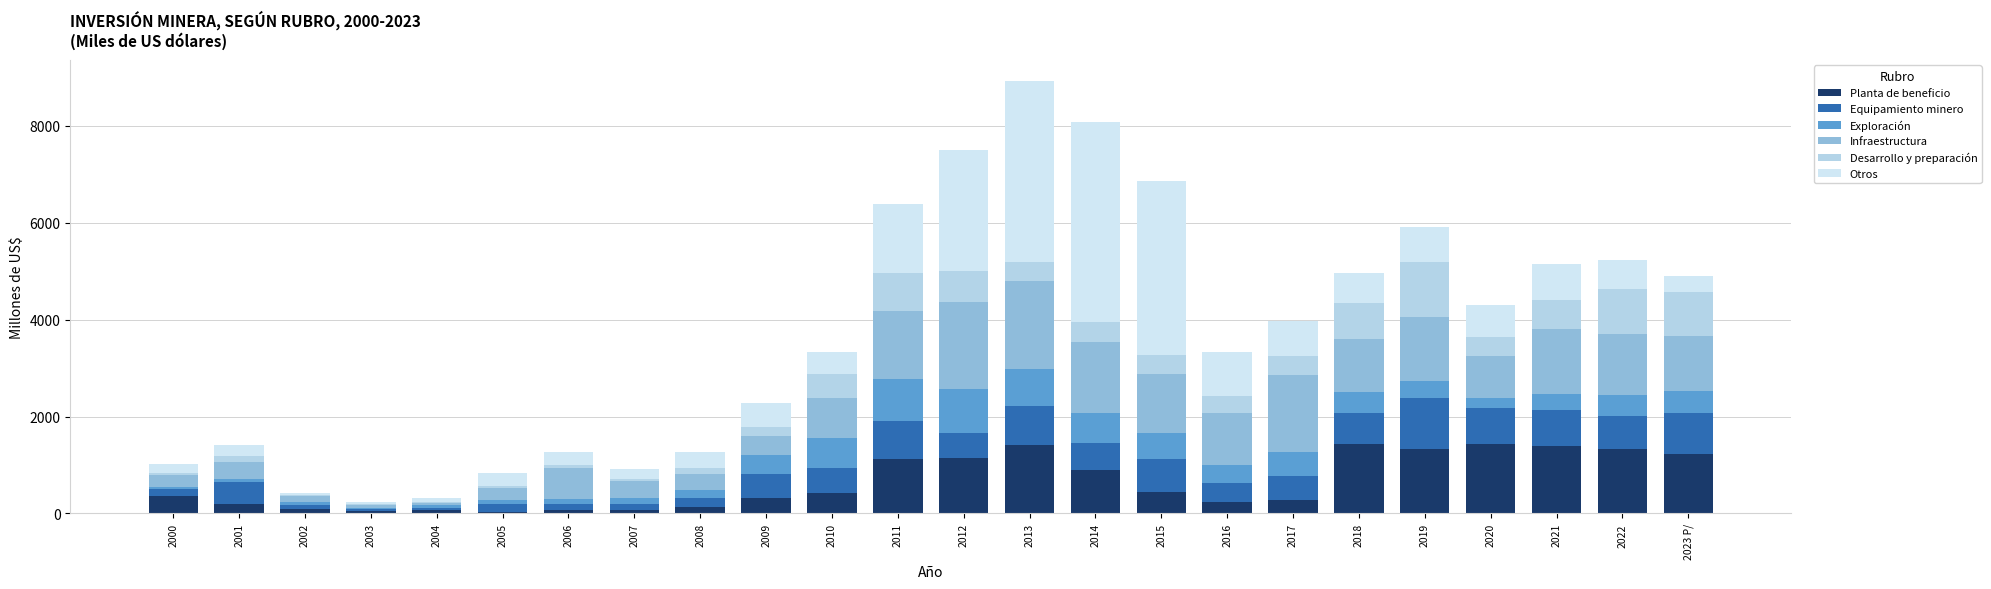

Are the bars grouped side by side (vs. stacked)?

No